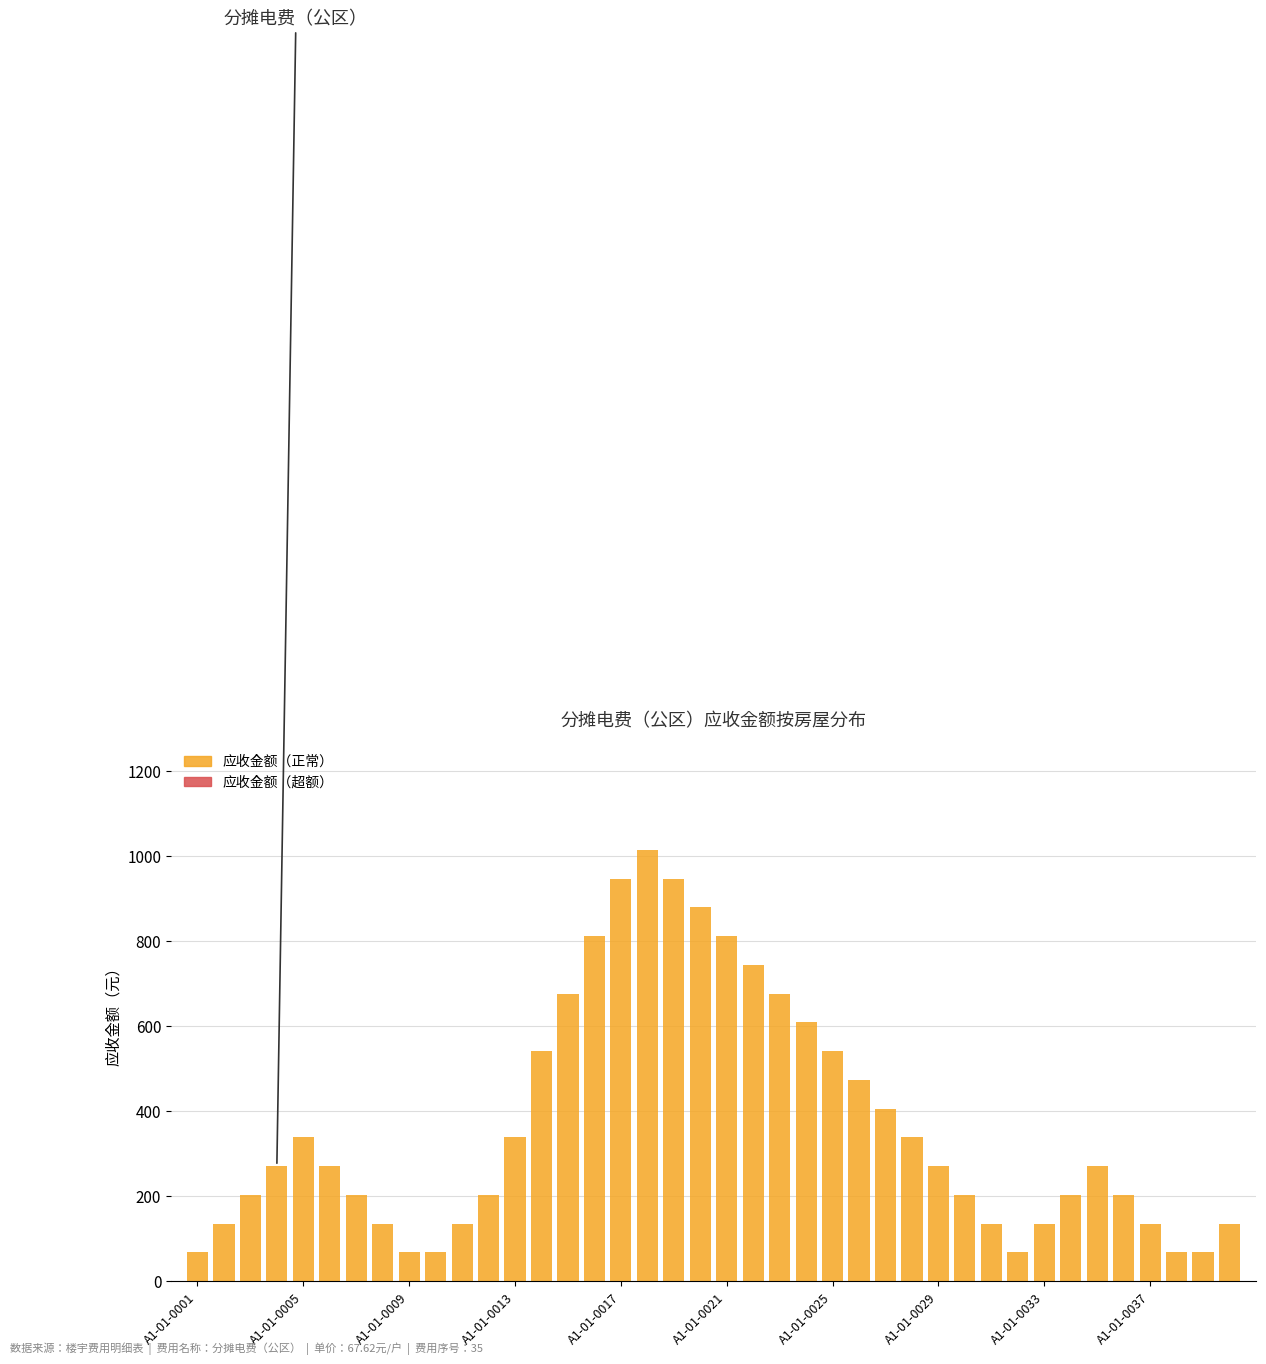

What is the smallest value displayed?

67.6